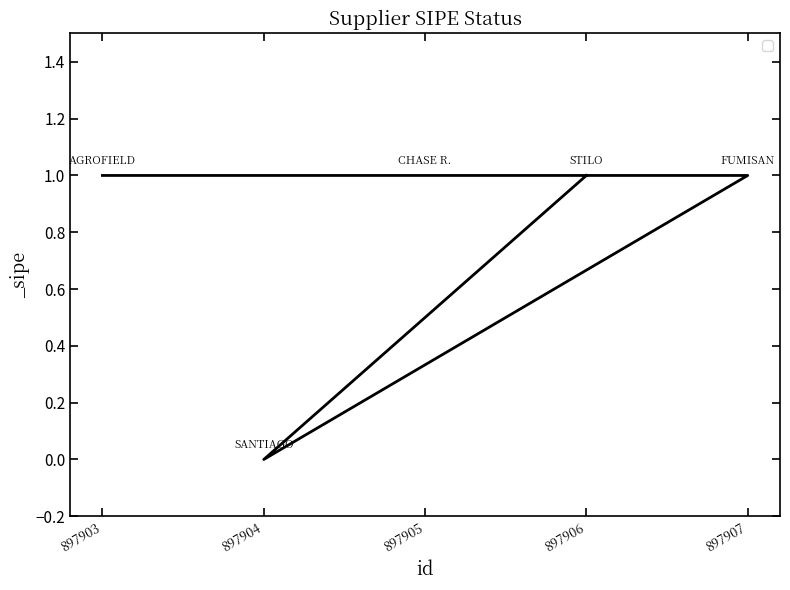

Reading left to right, list all the values displayed in this chart.

1	1	1	0	1